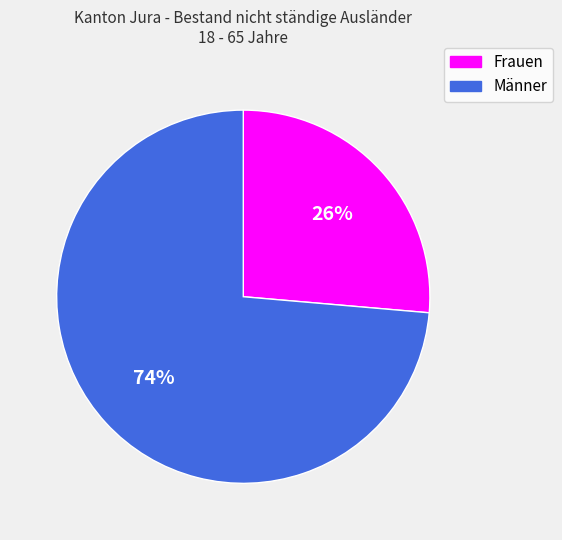

How many slices are in this pie chart?

2